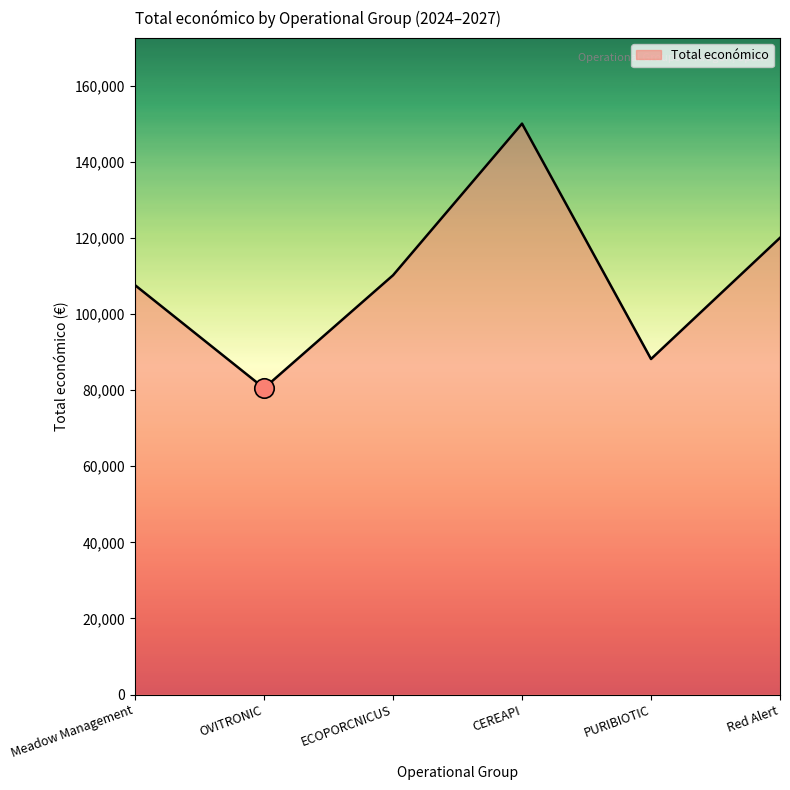

Count the number of data series in this chart.

1